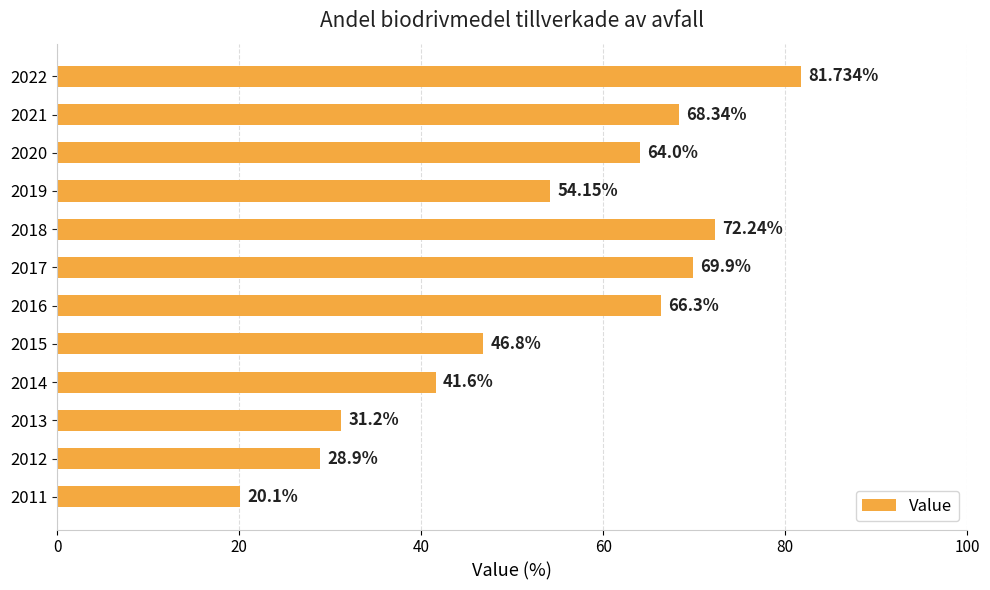

What is the change in value from 2013 to 2016?

+35.1